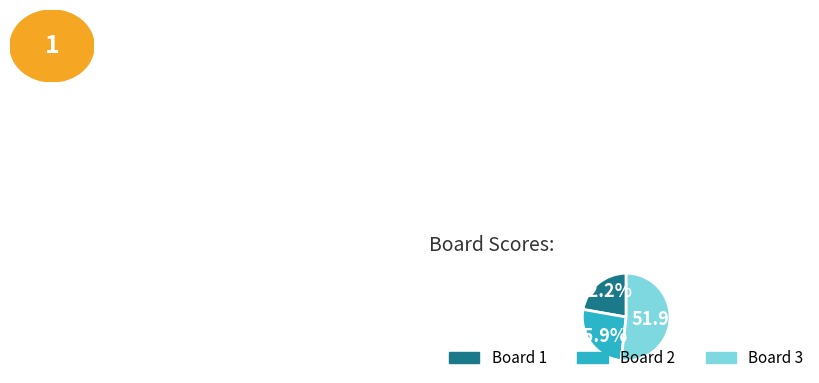

To the nearest percent, what percentage of the pie is Board 2?

26%